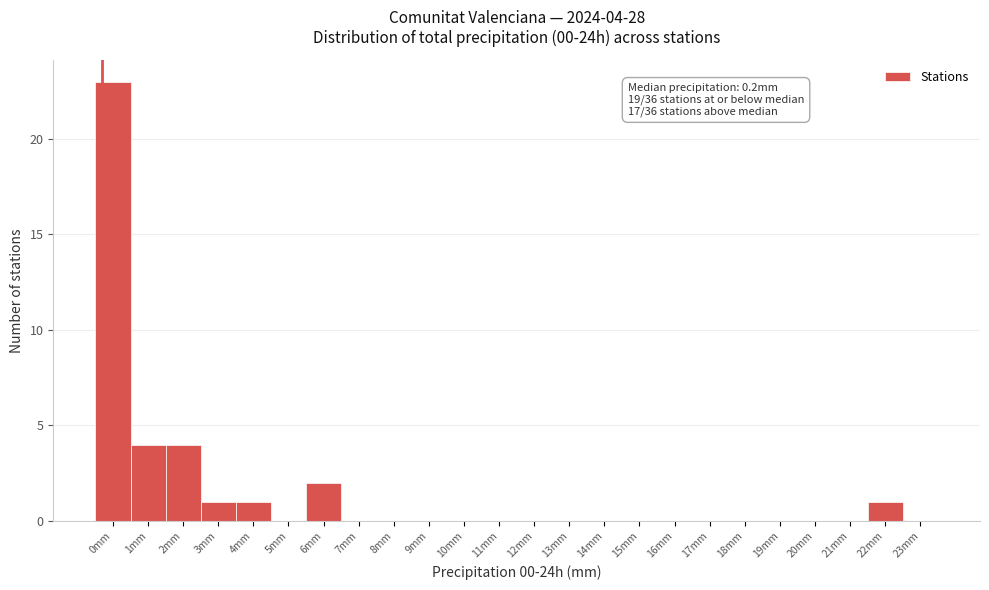

Reading left to right, transcribe all the data shown in this chart.

0mm=23	1mm=4	2mm=4	3mm=1	4mm=1	5mm=0	6mm=2	7mm=0	8mm=0	9mm=0	10mm=0	11mm=0	12mm=0	13mm=0	14mm=0	15mm=0	16mm=0	17mm=0	18mm=0	19mm=0	20mm=0	21mm=0	22mm=1	23mm=0